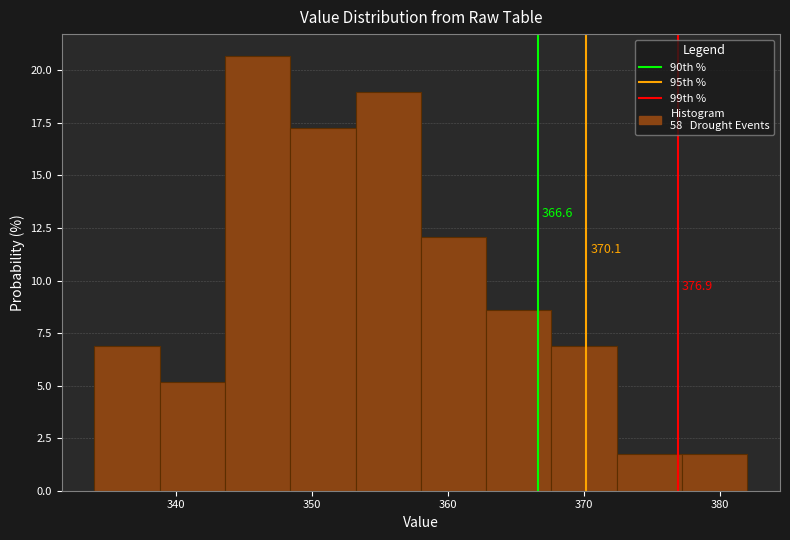

Over which range of the x-axis is the bar tallest?

343.6 to 348.4